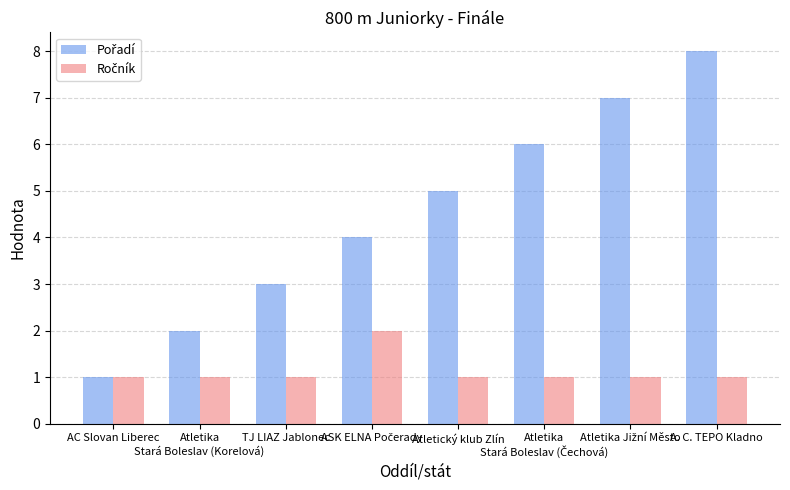

What is the total value across all series at TJ LIAZ Jablonec?

4